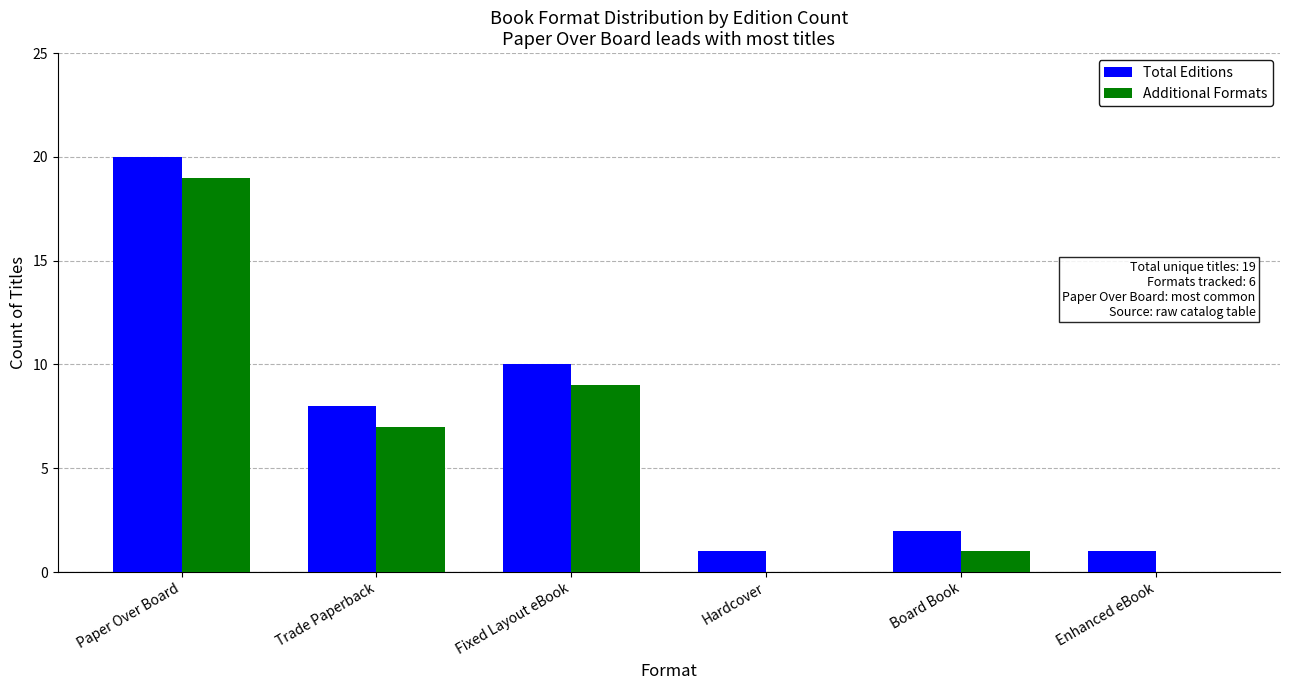

Count the number of categories in the chart.

6